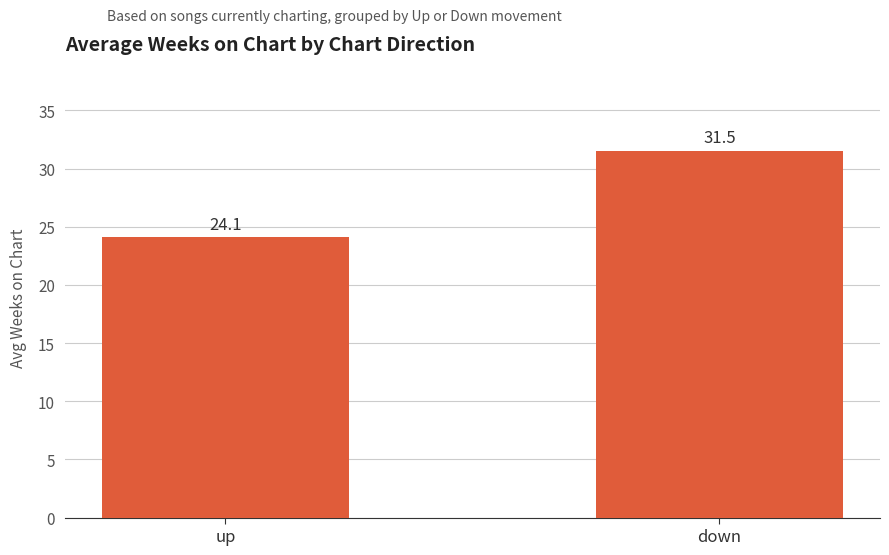

Reading left to right, transcribe all the data shown in this chart.

up=24.1	down=31.5